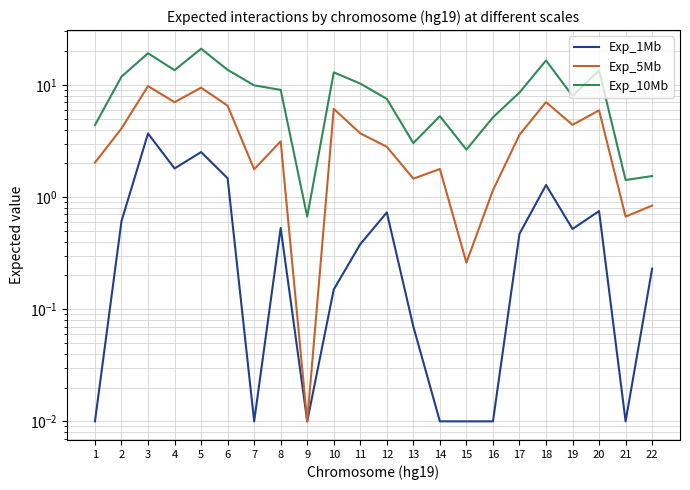

Between 10 and 17, which series saw the biggest shift?

Exp_10Mb